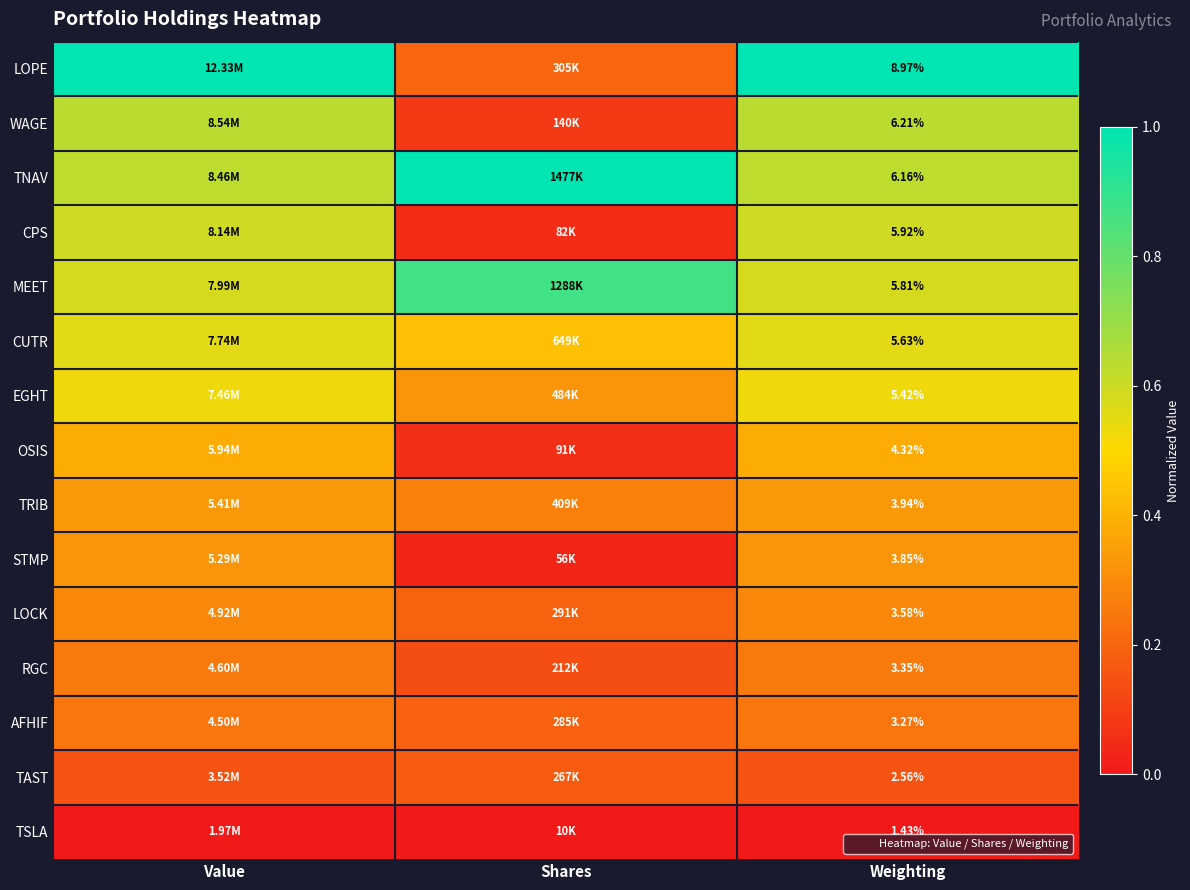

Which series has the largest range (max minus min)?

LOPE